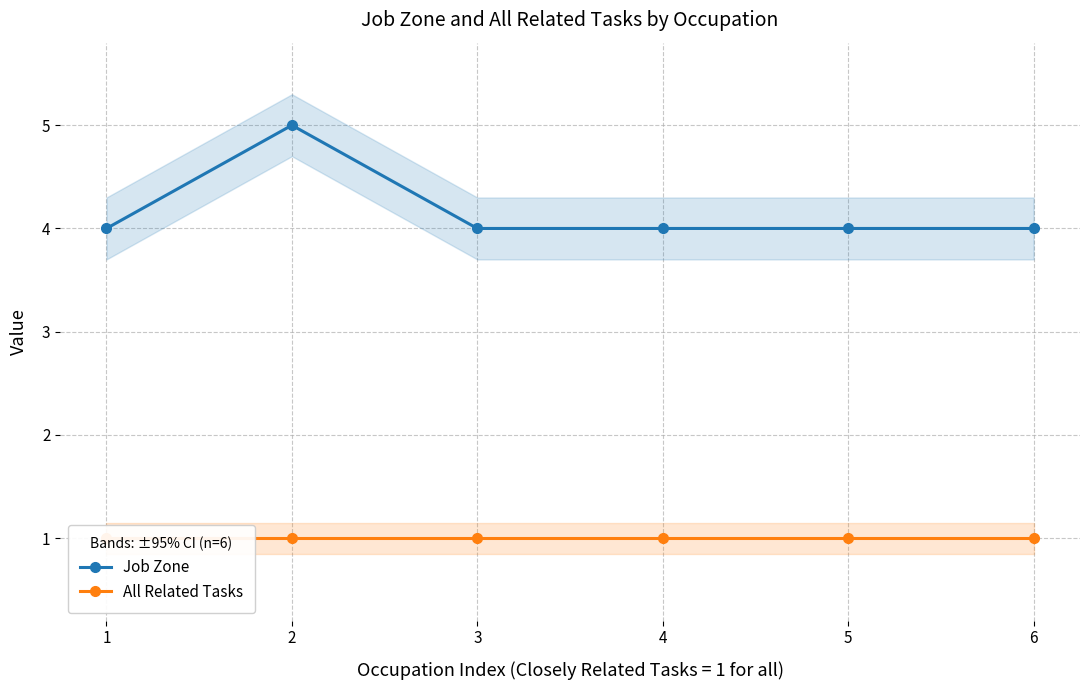

Which series has the largest total across all categories?

Job Zone